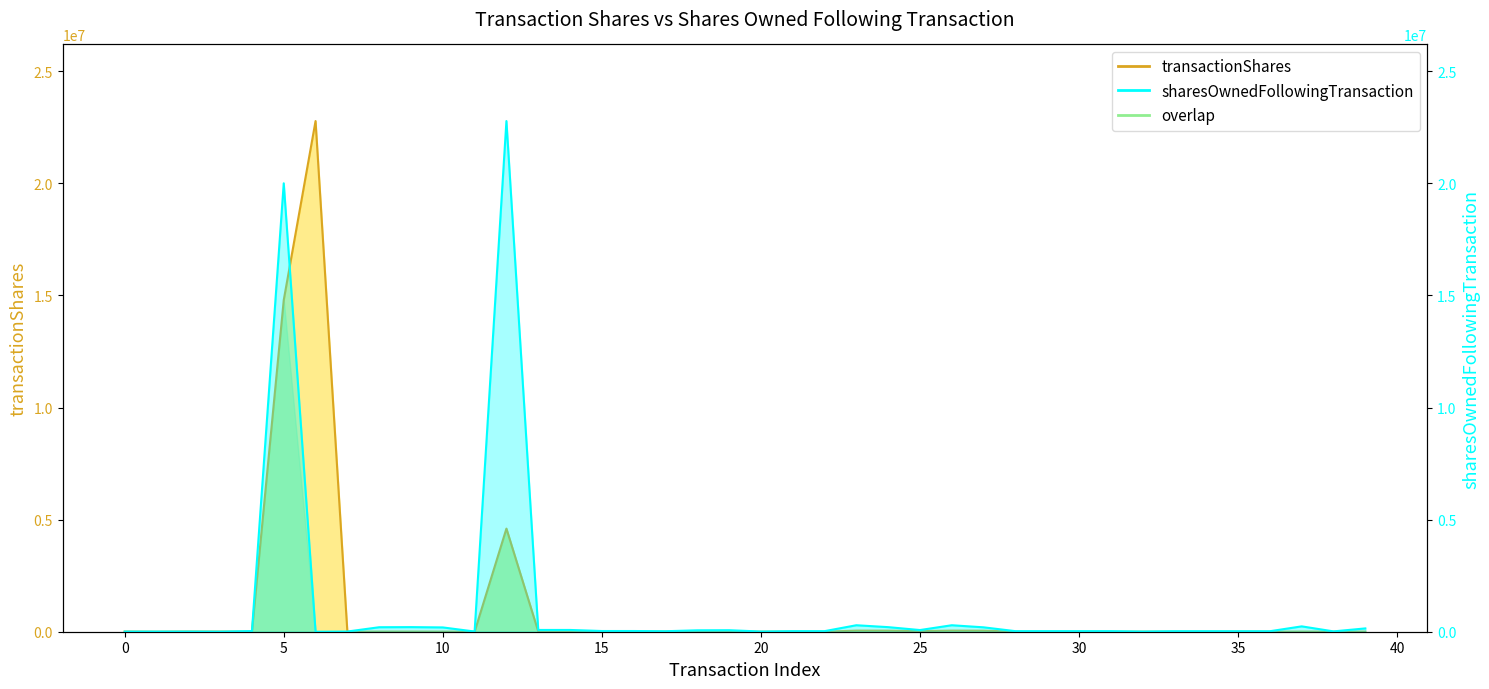

How many data points does each series have?

40